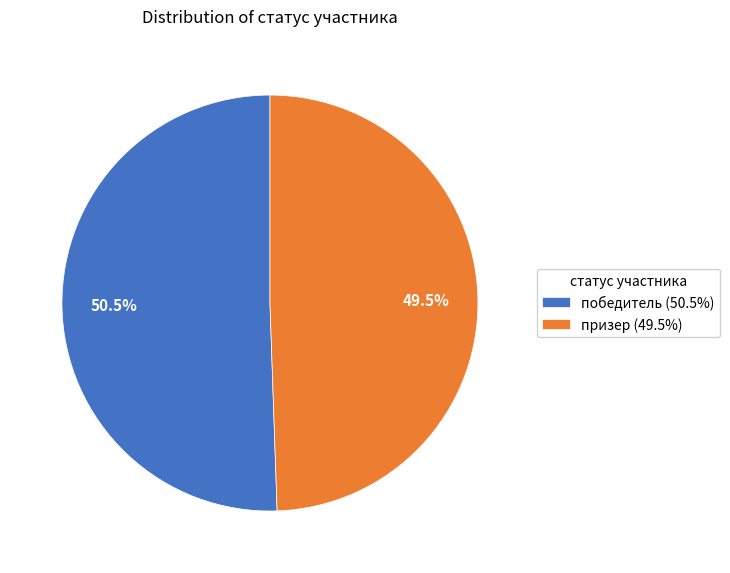

True or false: победитель accounts for 38% of the total.

False